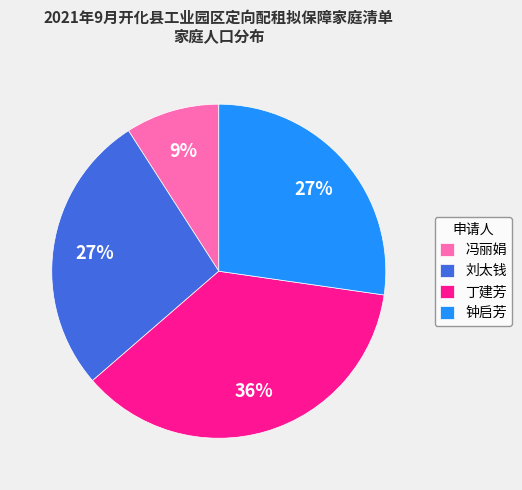

Do 钟启芳 and 刘太钱 together represent more than half of the pie?

Yes